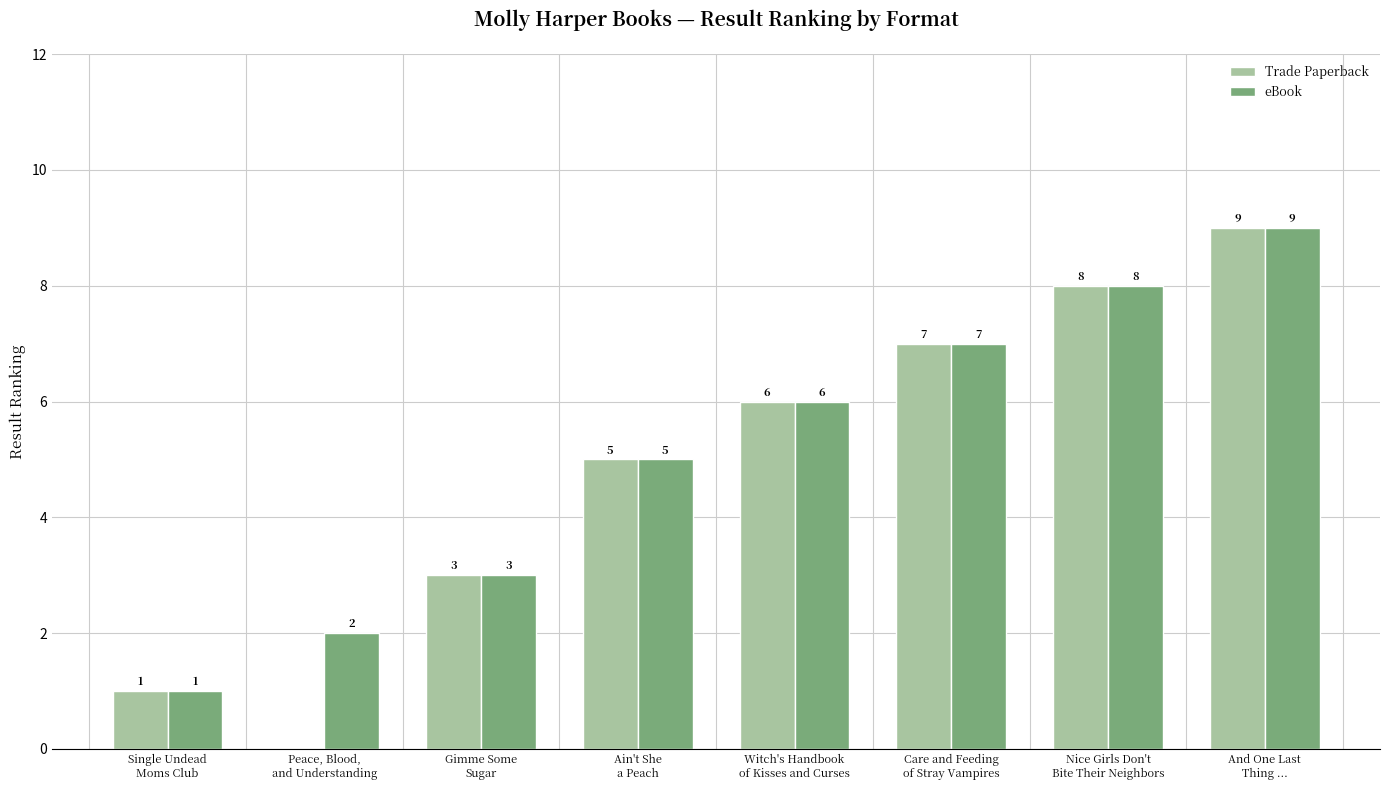

How many Trade Paperback values are between 3 and 8?

5